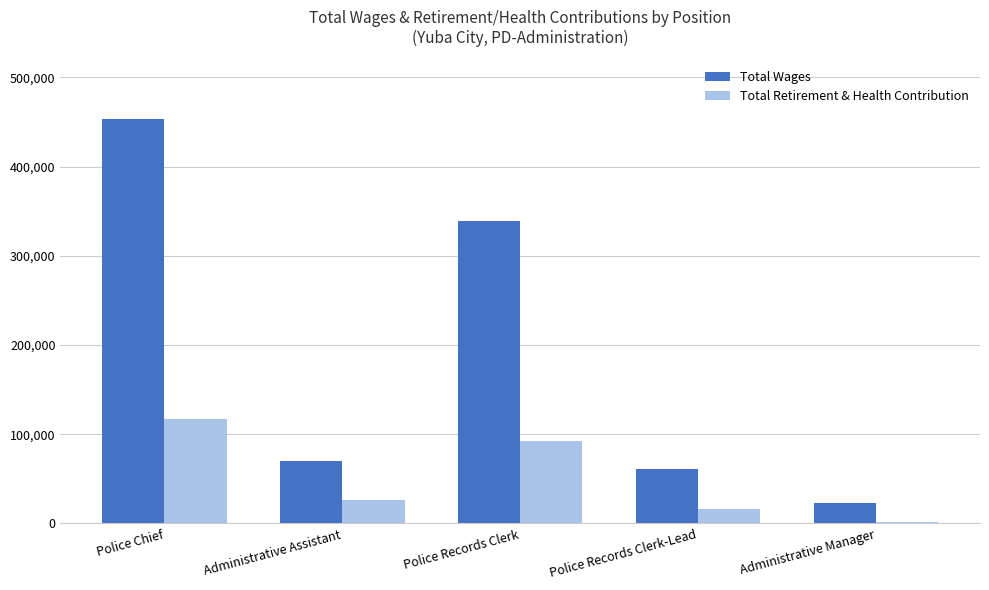

Count the number of data series in this chart.

2